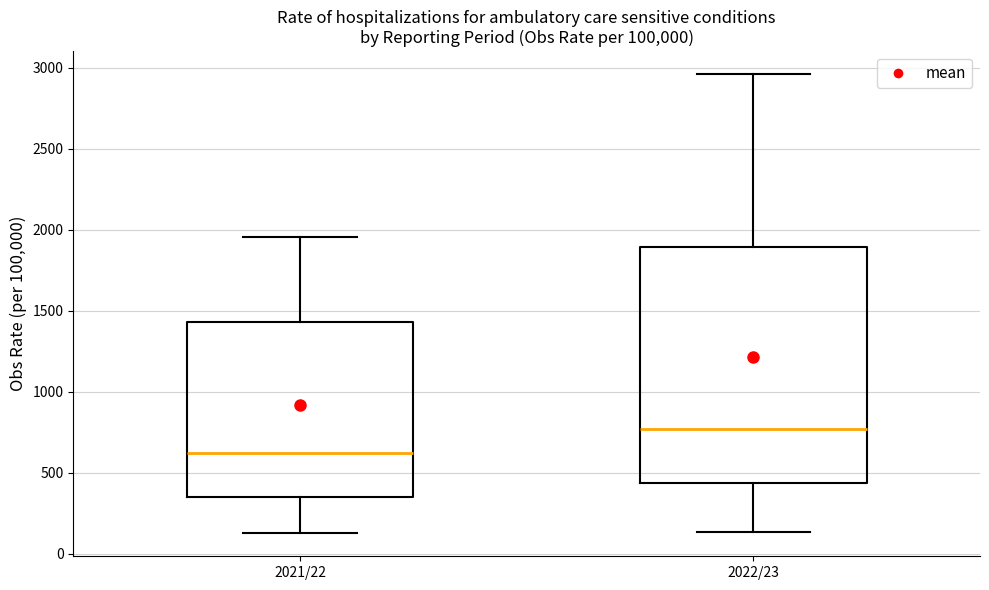

Reading left to right, read every box against the y-axis: the position of its median line, the range the box covers, and the ends of its whiskers. The values are not printed on the chart, so give them approximately, as read against the axis.

2021/22: median 600, box 350 to 1450, whiskers 150 to 1950
2022/23: median 750, box 450 to 1900, whiskers 150 to 2950